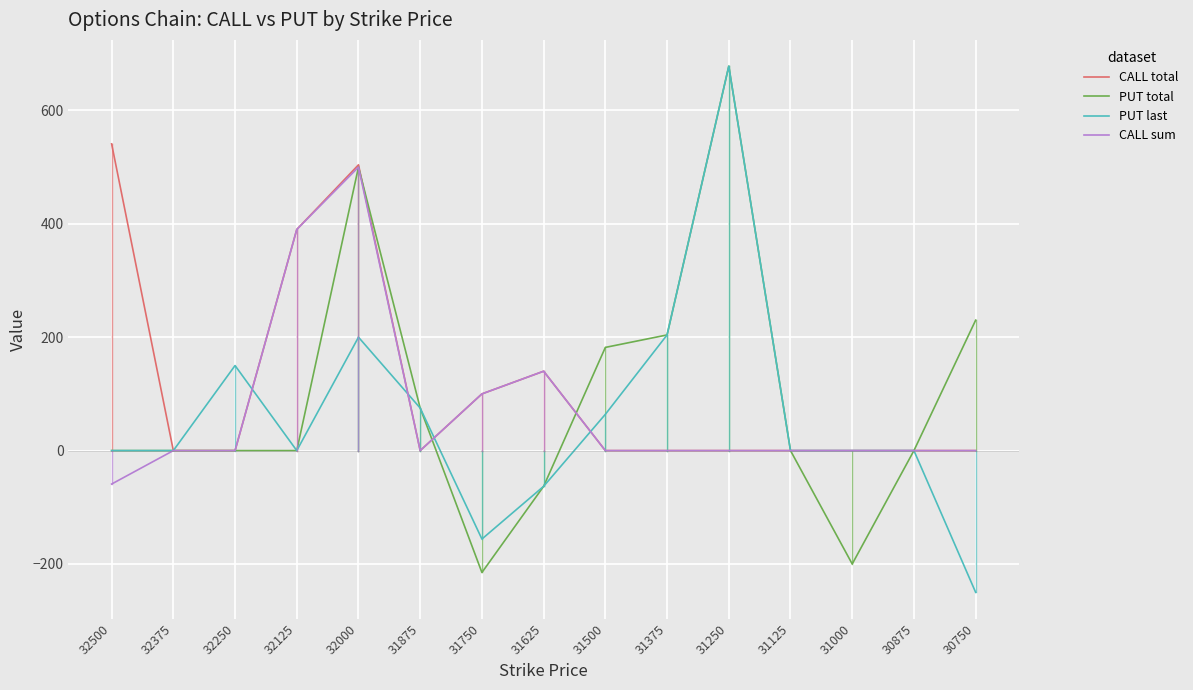

Count the number of data series in this chart.

4